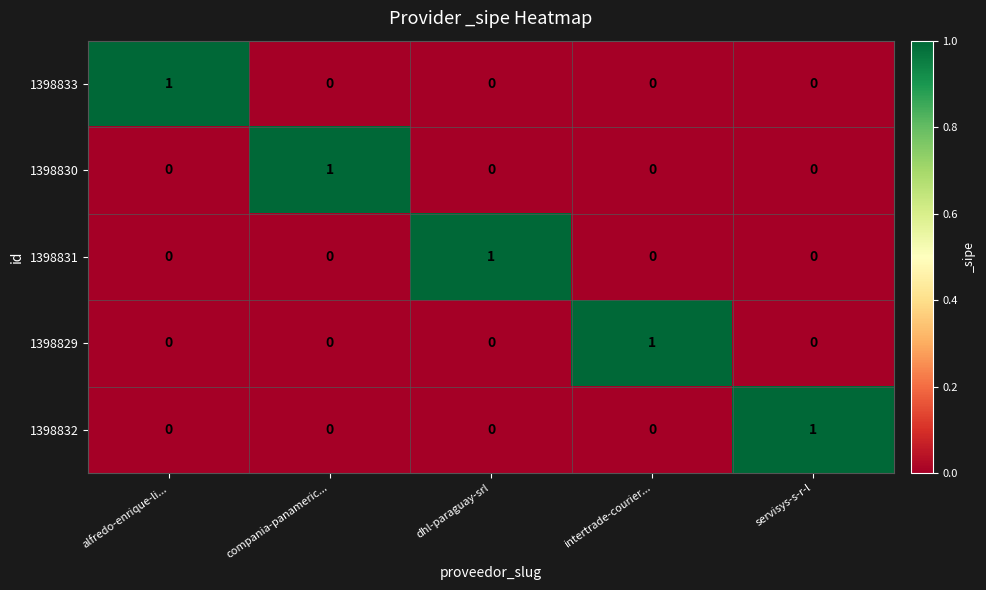

At how many categories does at least one series exceed 0?

5